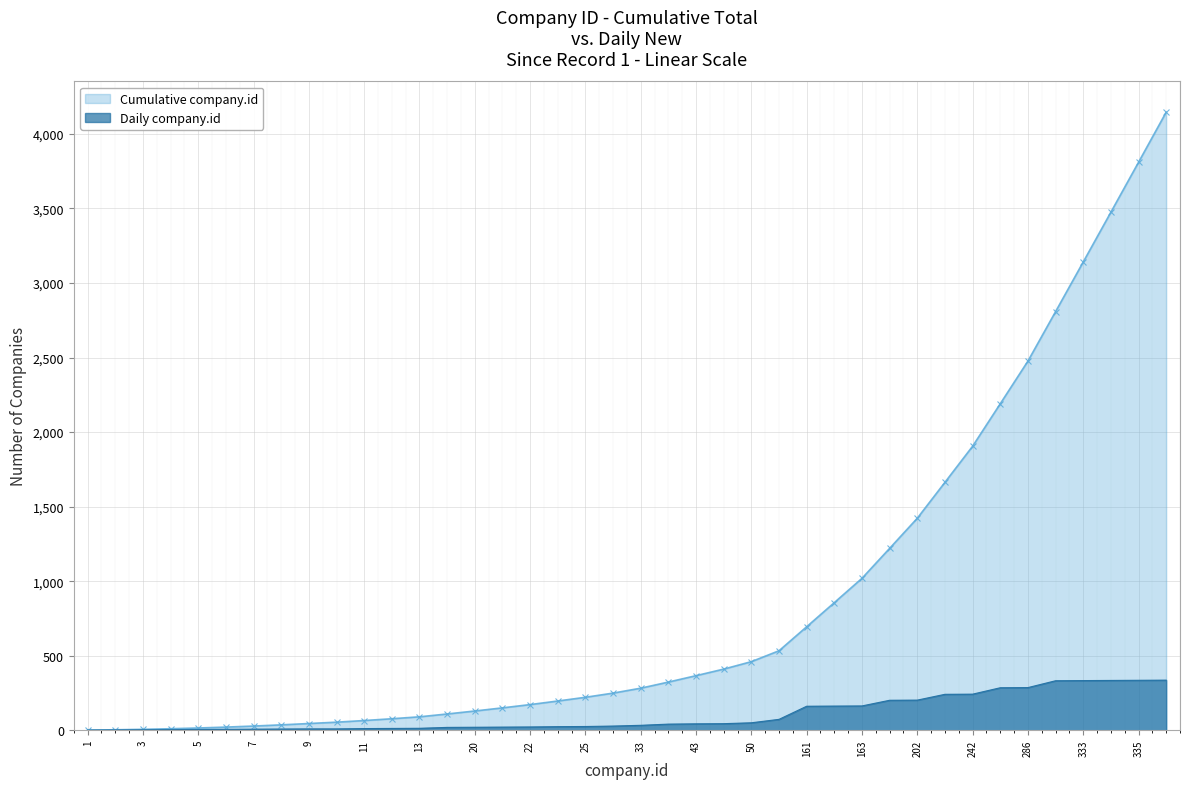

Which series has the widest spread of values?

Cumulative company.id